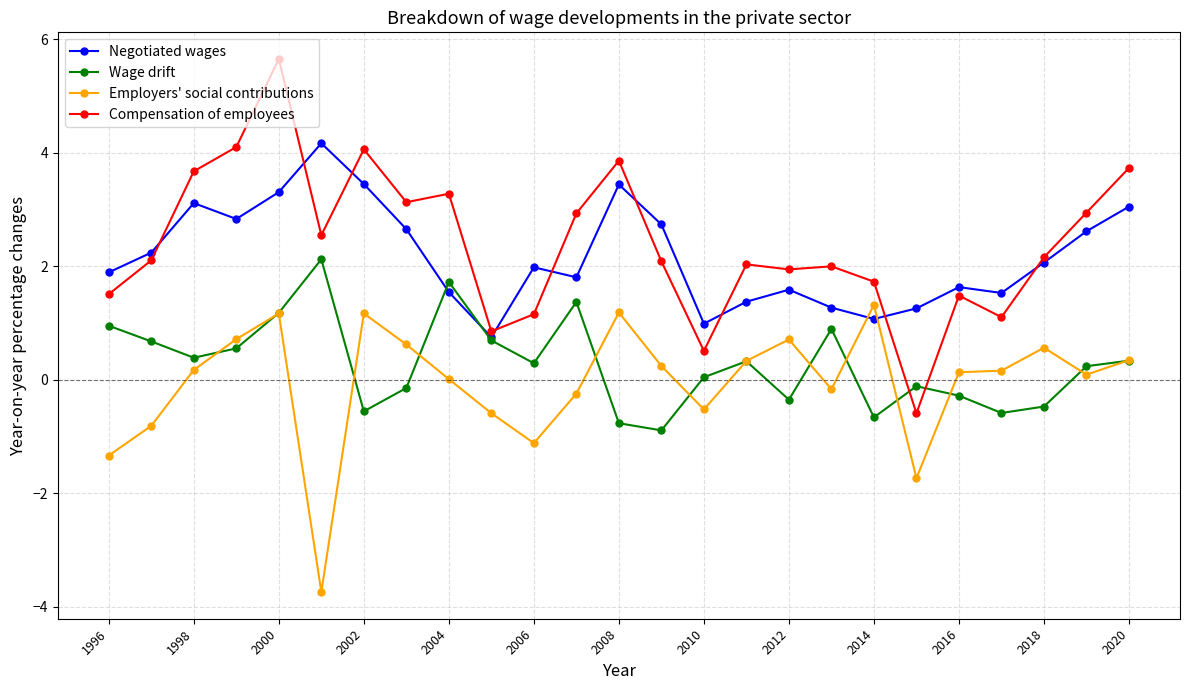

Which series has the largest total across all categories?

Compensation of employees